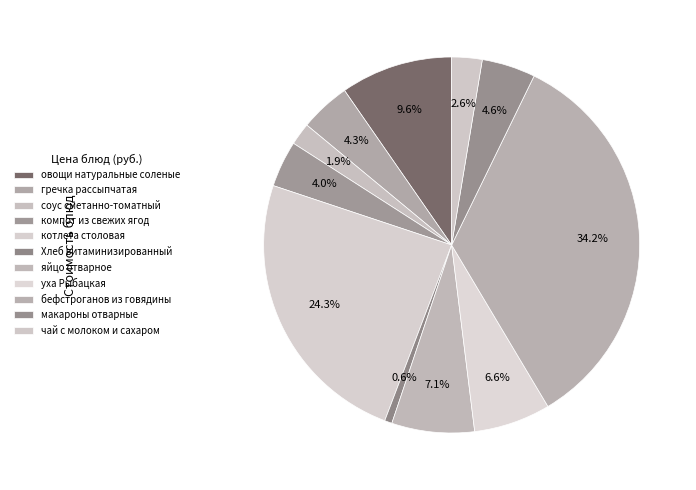

How many slices are in this pie chart?

11